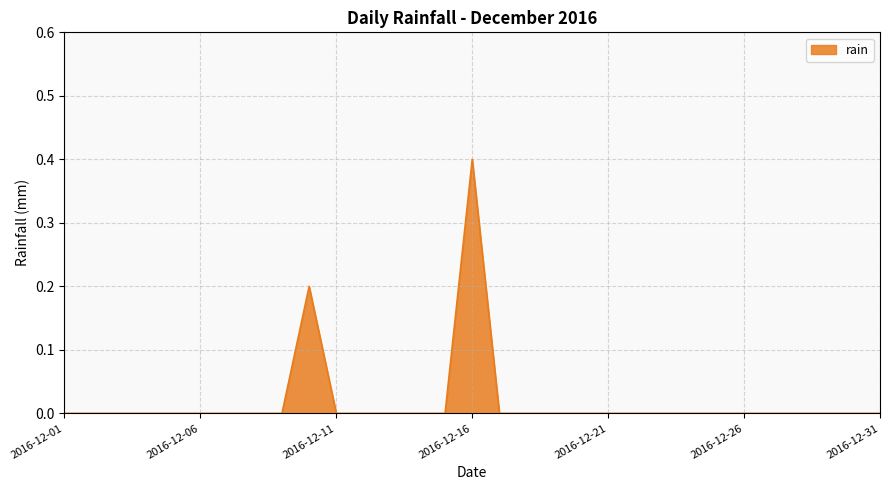

What is the greatest value displayed?

0.4